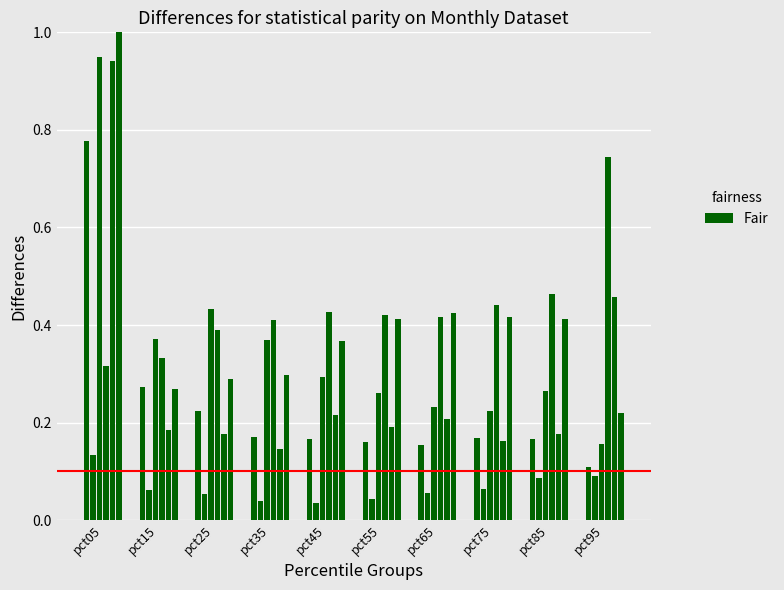

How many bars are there in each group?

6